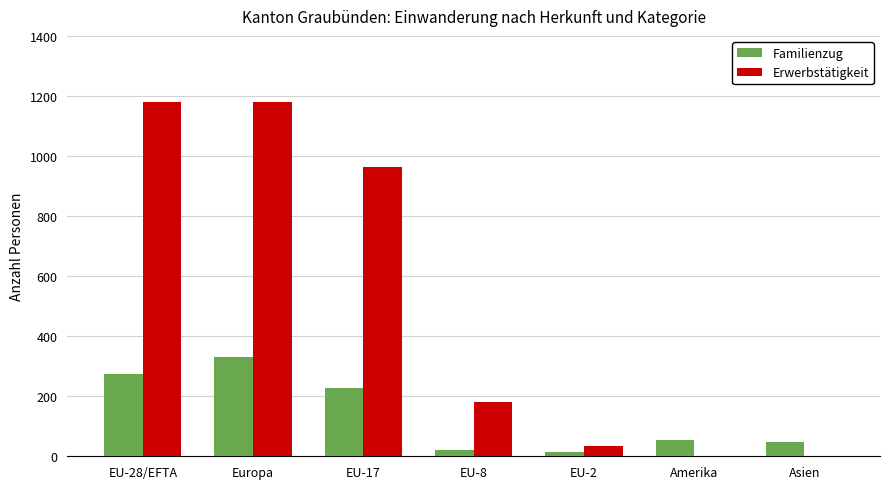

How many categories are shown in the chart?

7